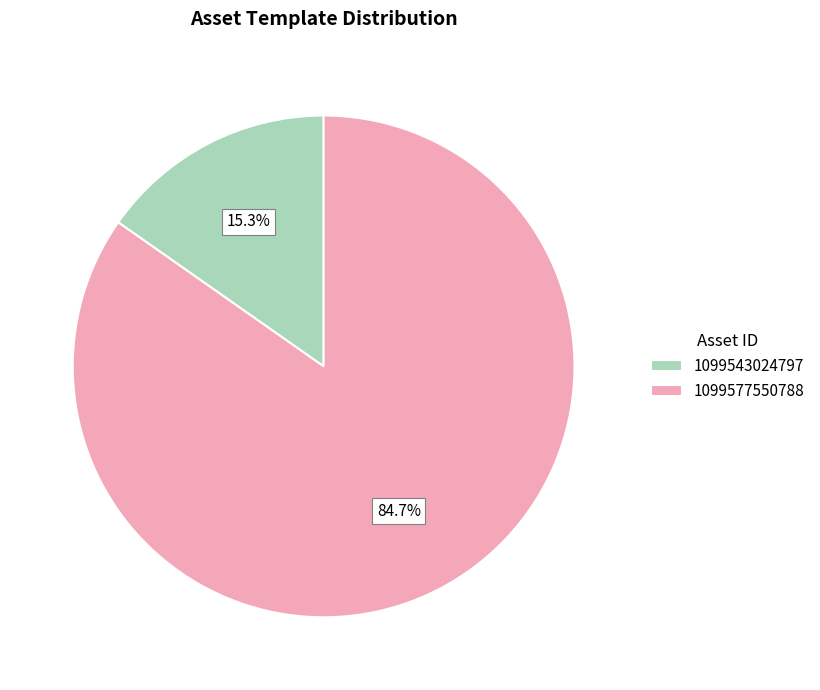

Which slice is the smallest?

1099543024797